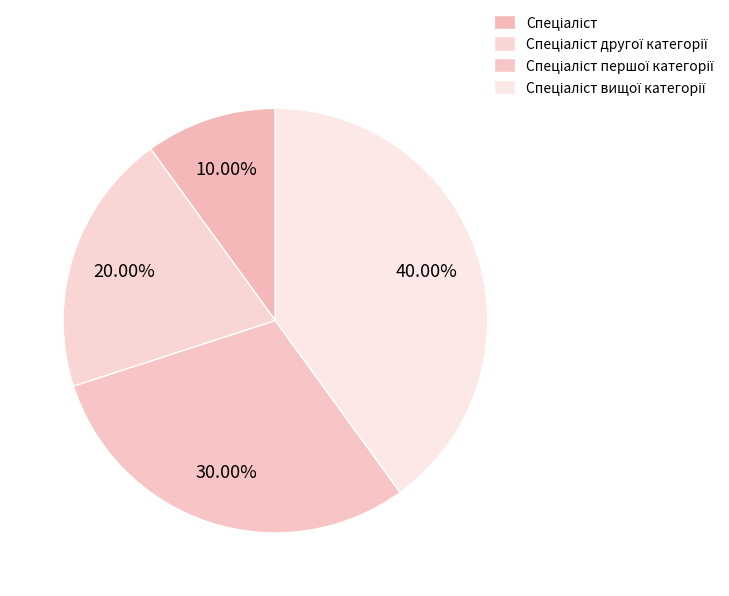

Does any single category account for the majority?

No